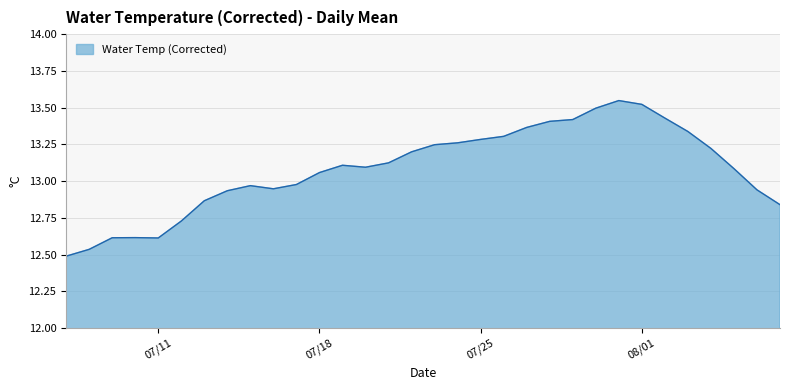

Does the chart display data point markers on the line(s)?

No